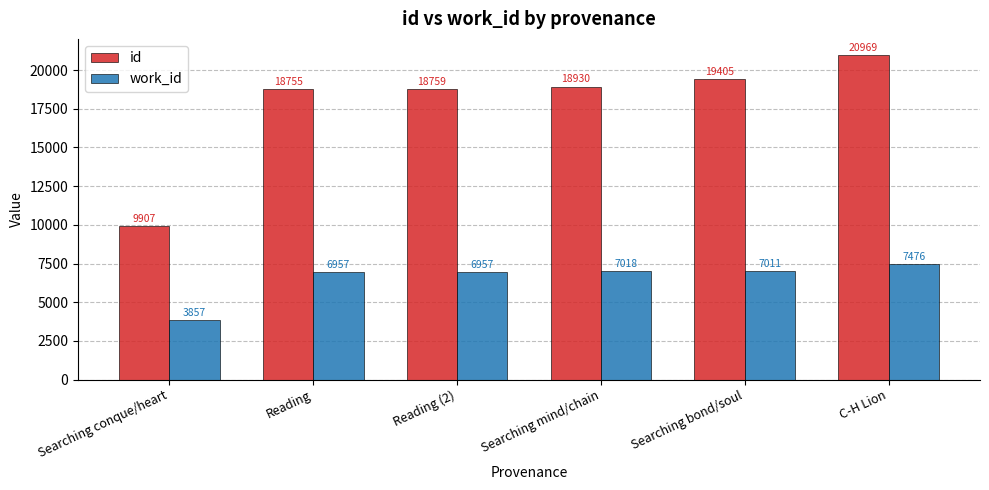

What are all the series names shown in the legend?

id, work_id